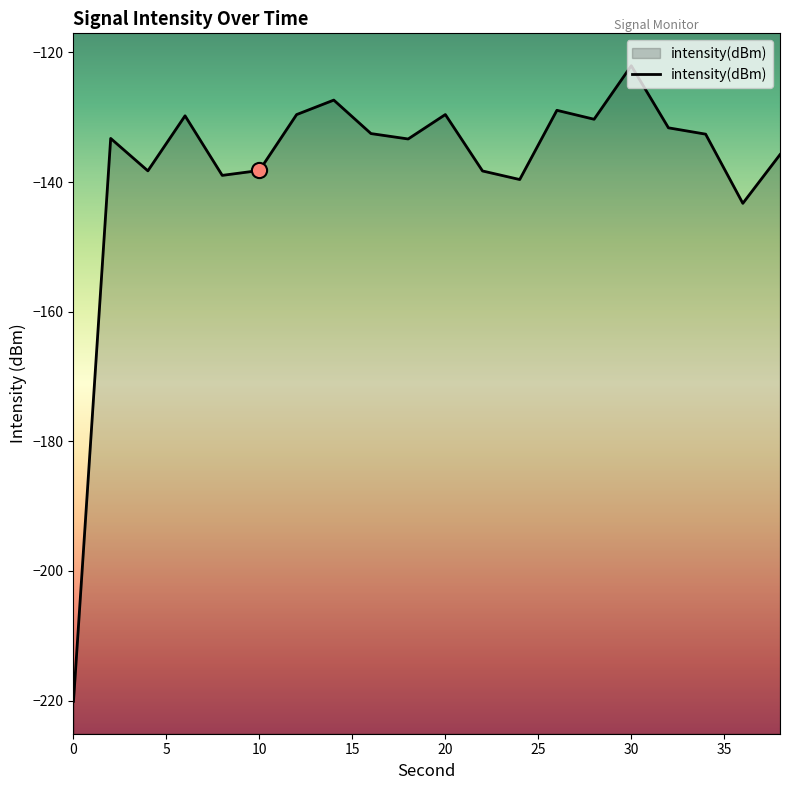

What is the change in value from 6 to 24?

-9.8